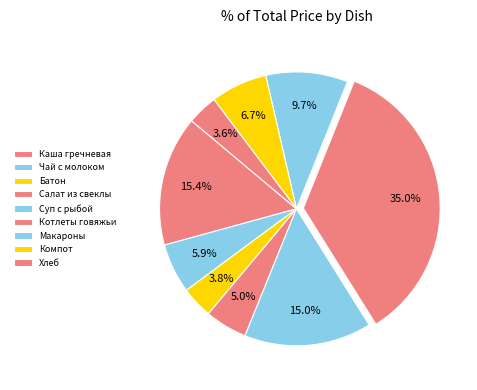

Is there a majority slice in this chart?

No